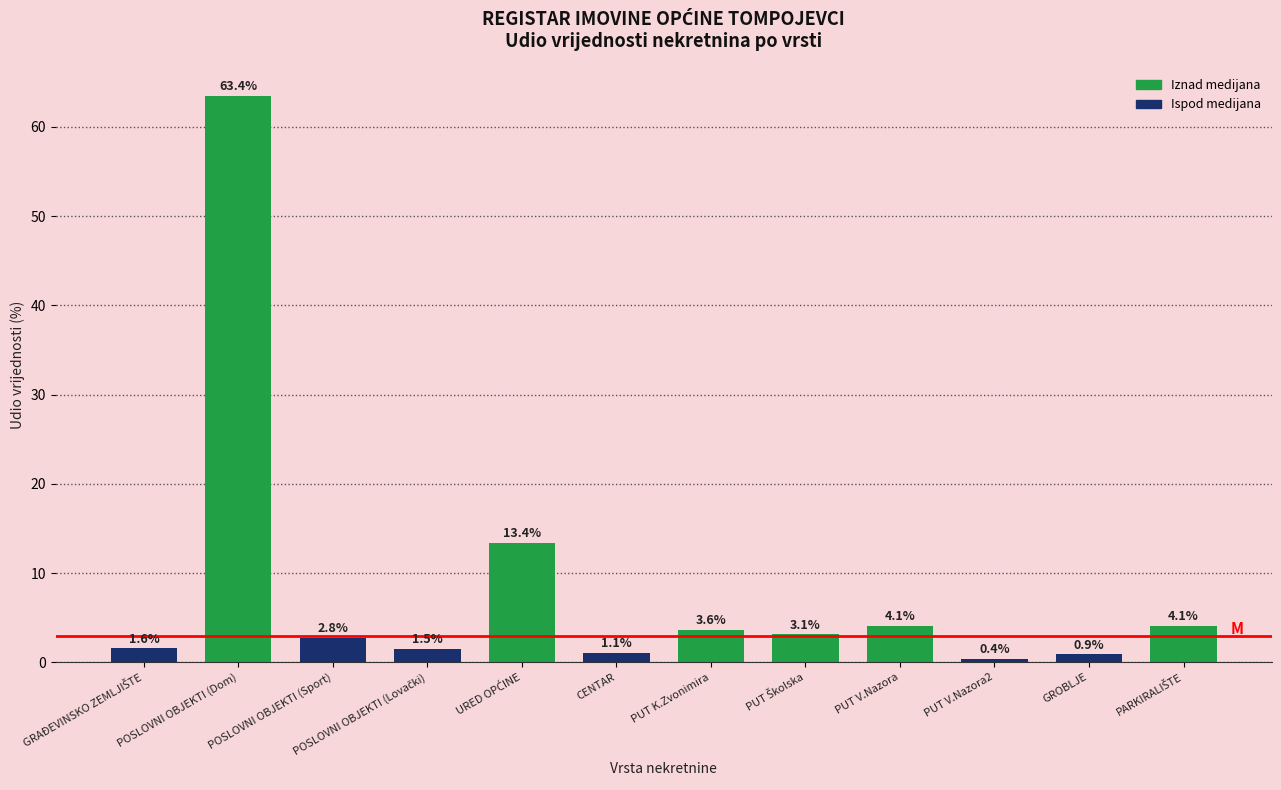

Between CENTAR and PUT V.Nazora, which is larger?

PUT V.Nazora